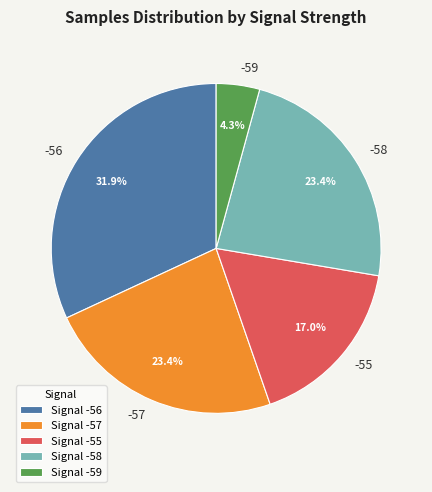

Count the number of slices in the pie.

5